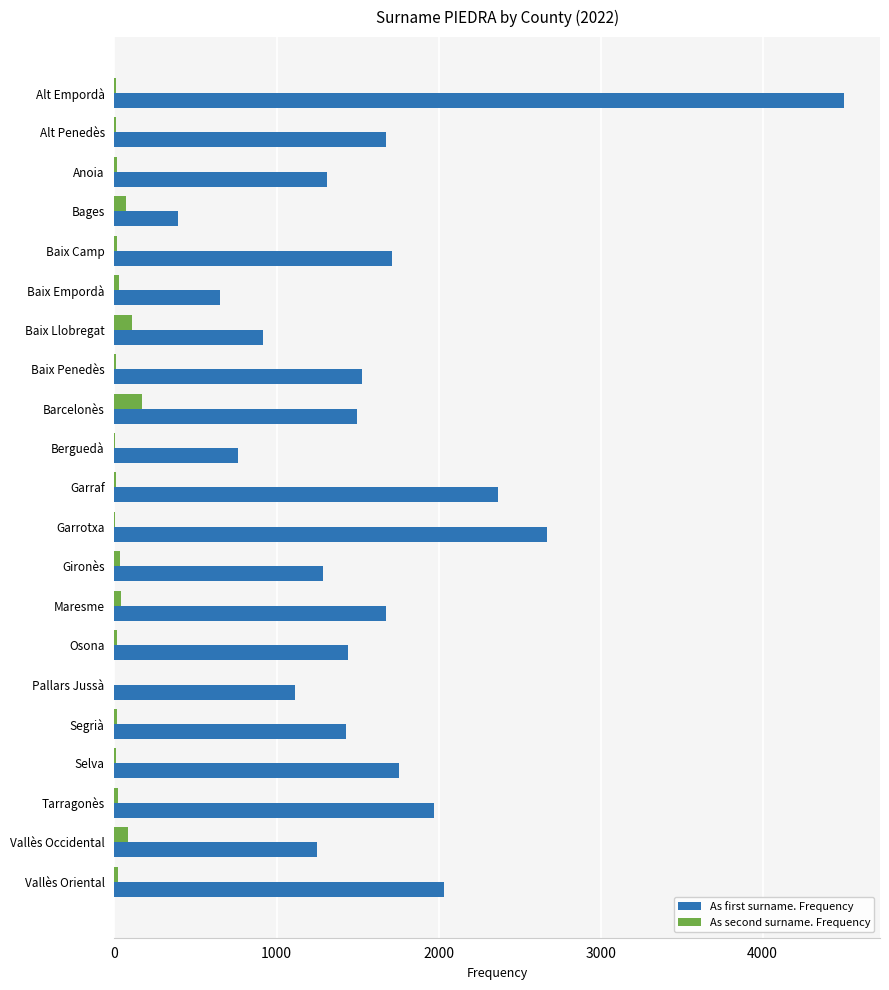

What are all the series names shown in the legend?

As first surname. Frequency, As second surname. Frequency